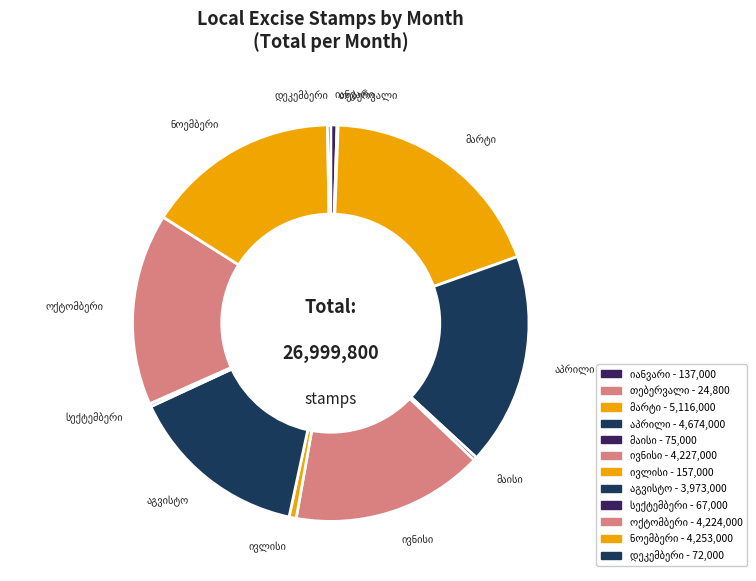

Is there any slice that represents more than half of the pie?

No